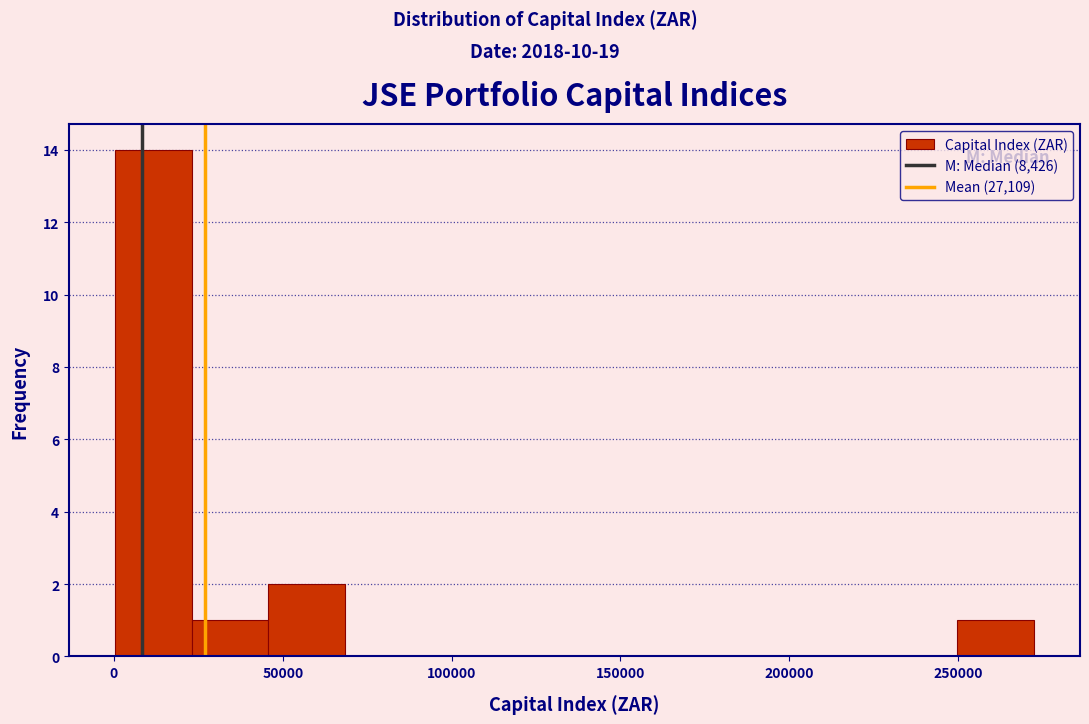

Reading left to right, transcribe this chart: for each bar, give the range it covers on the x-axis and its height. Neither the bar edges nor the heights are printed on the chart, so give them approximately, as read against the axes.

0 to 25000: 14
25000 to 45000: 1
45000 to 70000: 2
70000 to 90000: 0
90000 to 115000: 0
115000 to 135000: 0
135000 to 160000: 0
160000 to 180000: 0
180000 to 205000: 0
205000 to 225000: 0
225000 to 250000: 0
250000 to 270000: 1